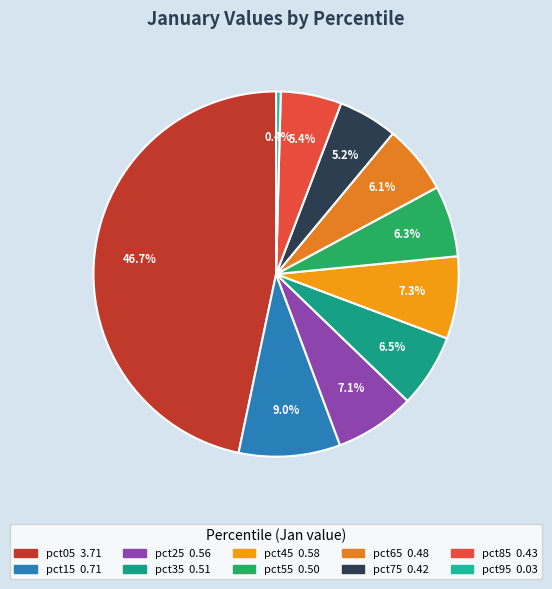

The pct15 slice represents 22% of the pie. True or false?

False